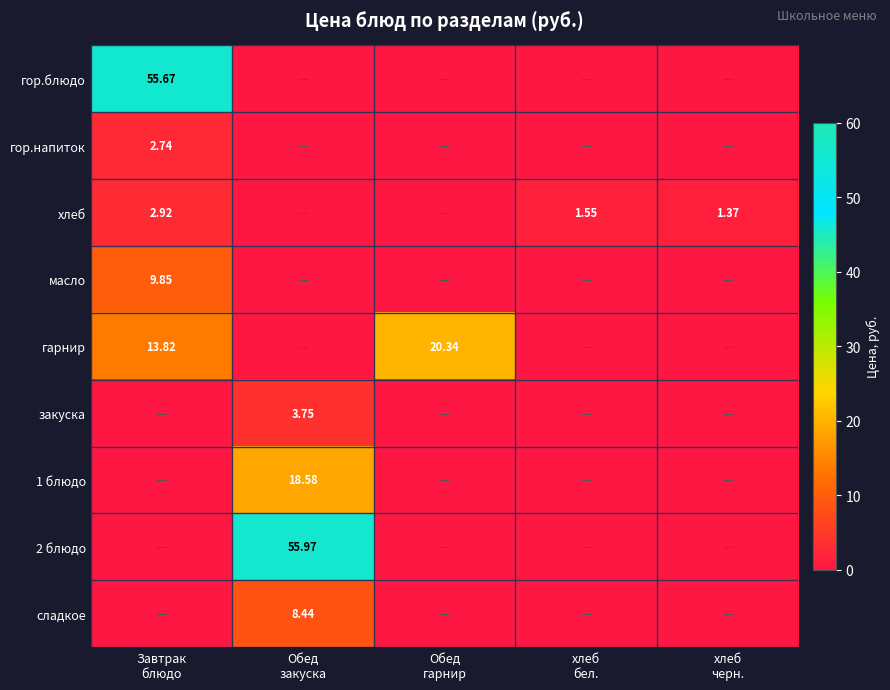

At Завтрак блюдо, list the series in order from smallest to largest.

закуска, 1 блюдо, 2 блюдо, сладкое, гор.напиток, хлеб, масло, гарнир, гор.блюдо